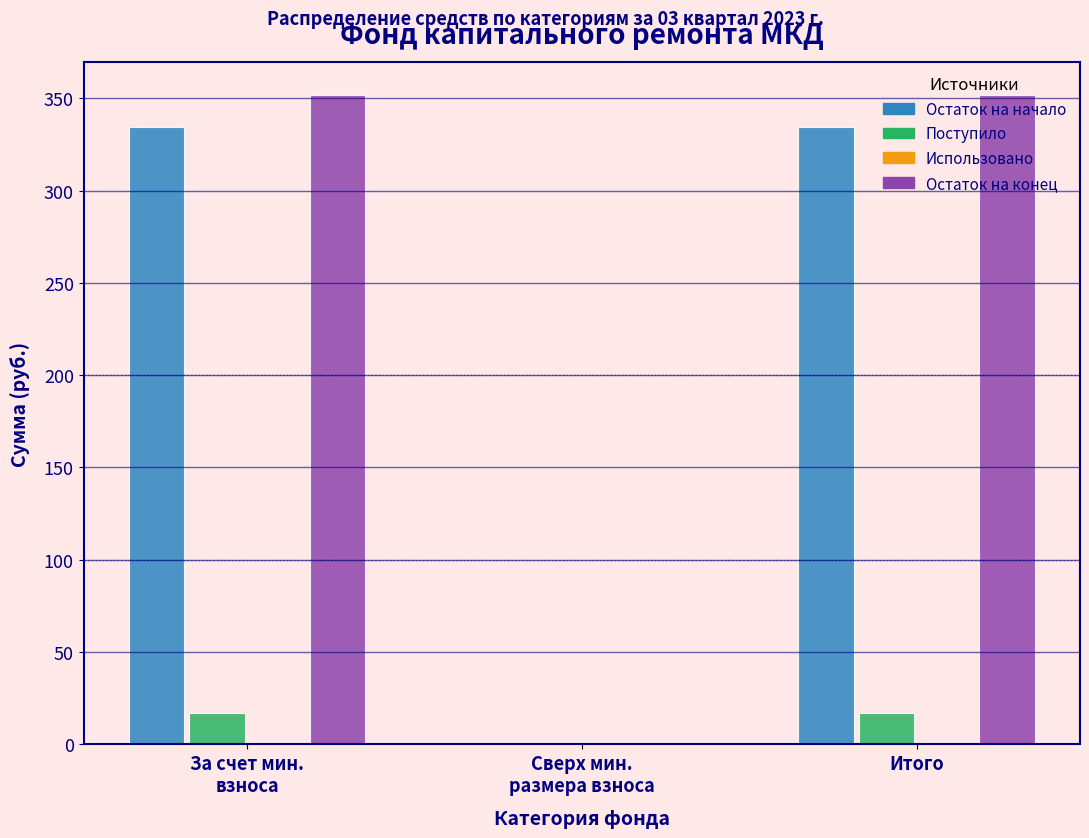

True or false: Остаток на начало has a value of 334.6 at Итого.

True